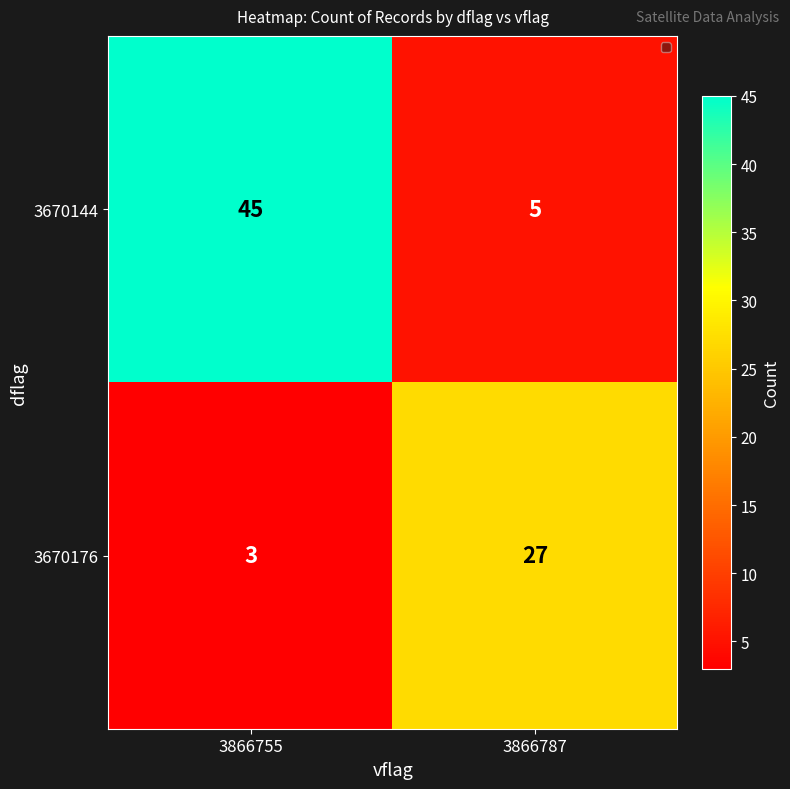

Which series has the largest range (max minus min)?

3670144